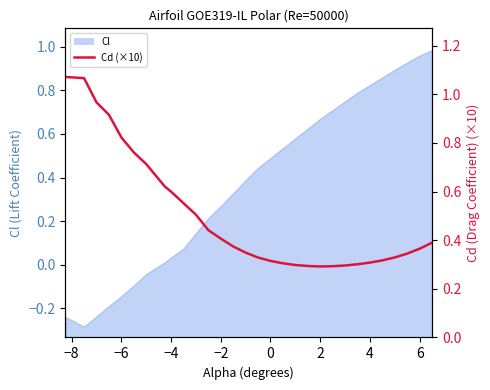

Reading right to left, list all the values displayed in this chart.

0.4	0.4	0.3	0.3	0.3	0.3	0.3	0.3	0.3	0.3	0.3	0.3	0.3	0.3	0.3	0.3	0.4	0.4	0.4	0.5	0.6	0.6	0.6	0.7	0.8	0.8	0.9	1.0	1.1	1.1